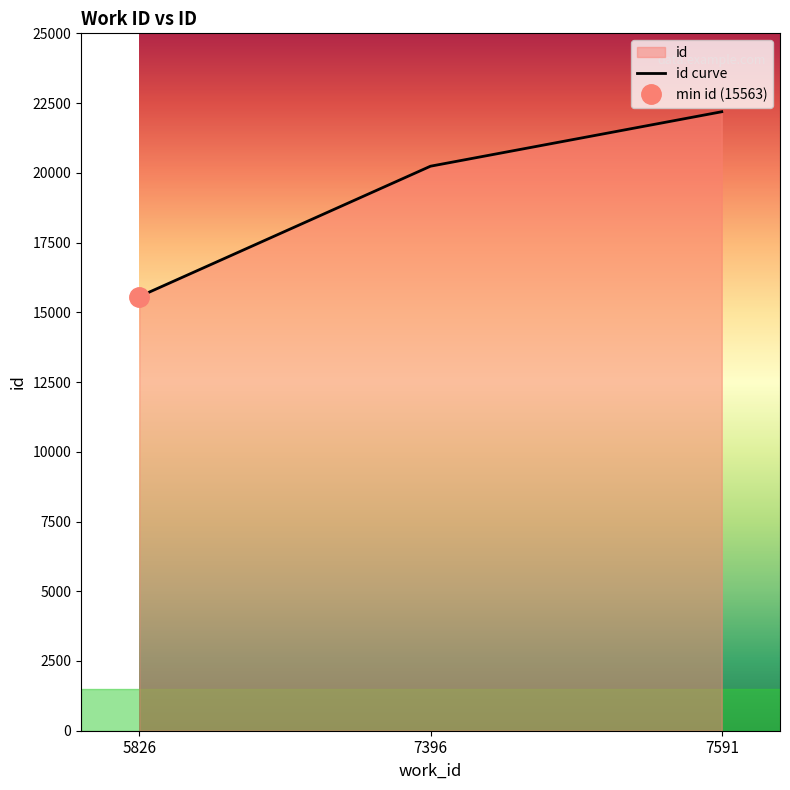

List the labels in order of value, largest first.

7591, 7396, 5826